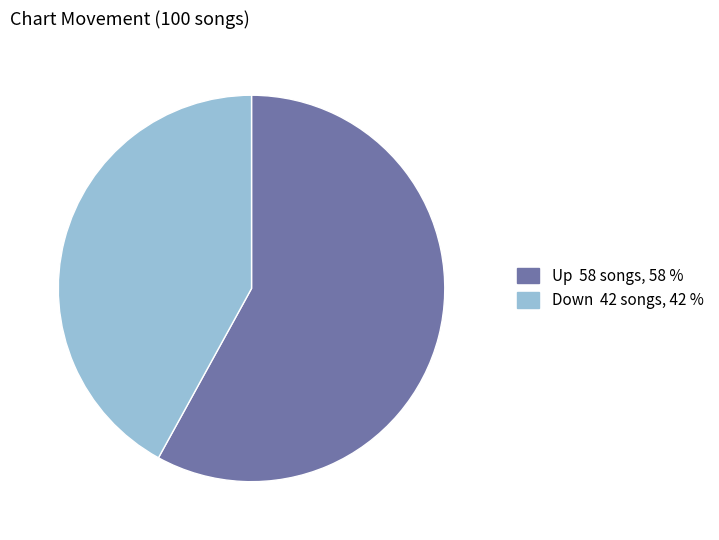

Is there a majority slice in this chart?

Yes